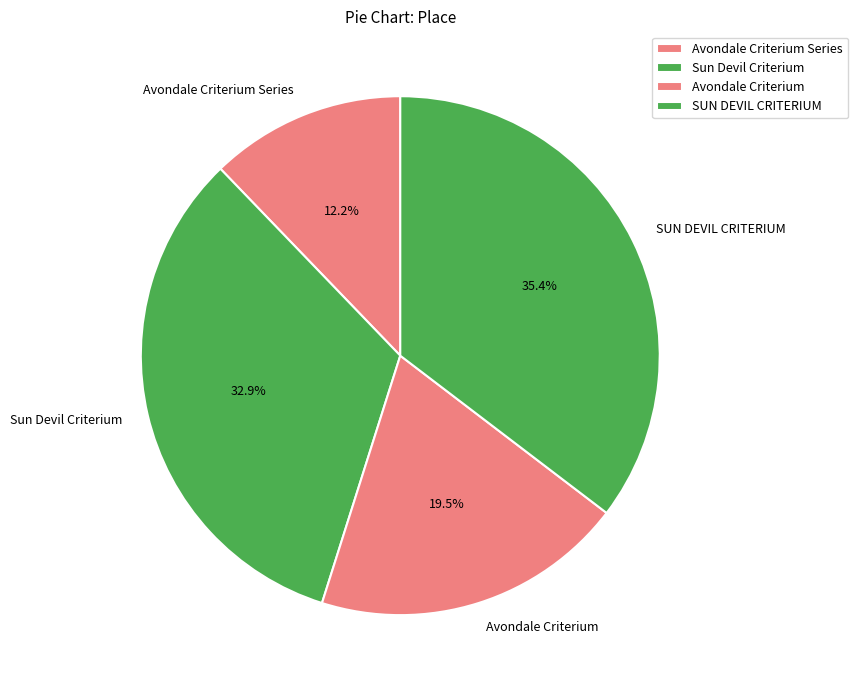

To the nearest percent, what percentage of the pie is Sun Devil Criterium?

33%